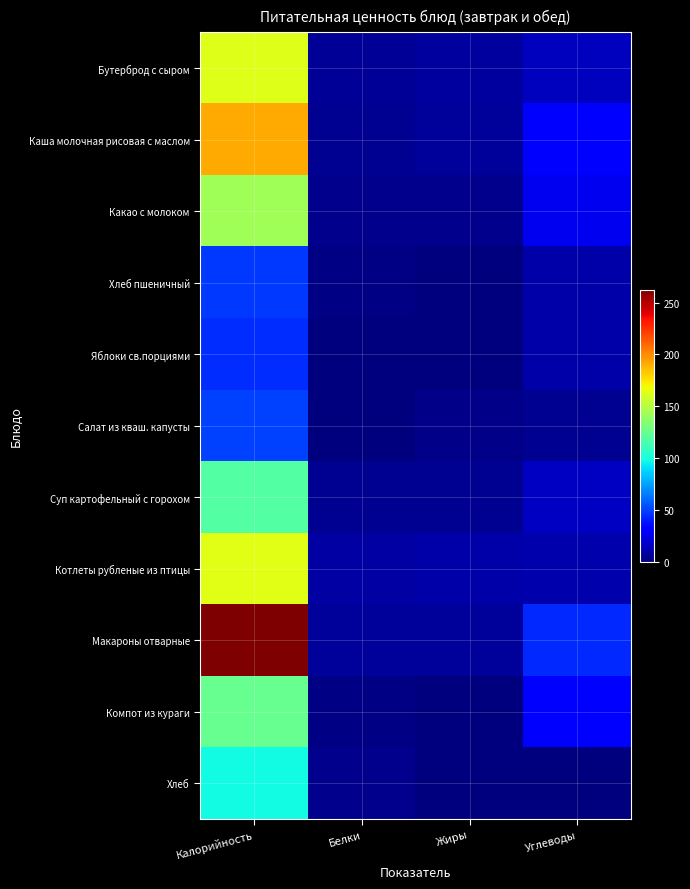

Reading left to right, what are all the values shown in this chart?

Бутерброд с сыром: Калорийность=162.8	Белки=5.8	Жиры=8.0	Углеводы=14.6
Каша молочная рисовая с маслом: Калорийность=191.3	Белки=4.4	Жиры=6.3	Углеводы=28.9
Какао с молоком: Калорийность=143.0	Белки=3.8	Жиры=3.2	Углеводы=25.8
Хлеб пшеничный: Калорийность=47.6	Белки=1.5	Жиры=0.2	Углеводы=9.7
Яблоки св.порциями: Калорийность=45.0	Белки=0.4	Жиры=0.4	Углеводы=9.8
Салат из кваш. капусты: Калорийность=50.0	Белки=1.0	Жиры=3.0	Углеводы=4.6
Суп картофельный с горохом: Калорийность=118.6	Белки=4.1	Жиры=4.3	Углеводы=15.6
Котлеты рубленые из птицы: Калорийность=164.0	Белки=8.4	Жиры=9.8	Углеводы=10.4
Макароны отварные: Калорийность=262.5	Белки=7.2	Жиры=6.2	Углеводы=43.2
Компот из кураги: Калорийность=124.2	Белки=1.1	Жиры=0.0	Углеводы=31.3
Хлеб: Калорийность=98.0	Белки=3.1	Жиры=0.4	Углеводы=0.0